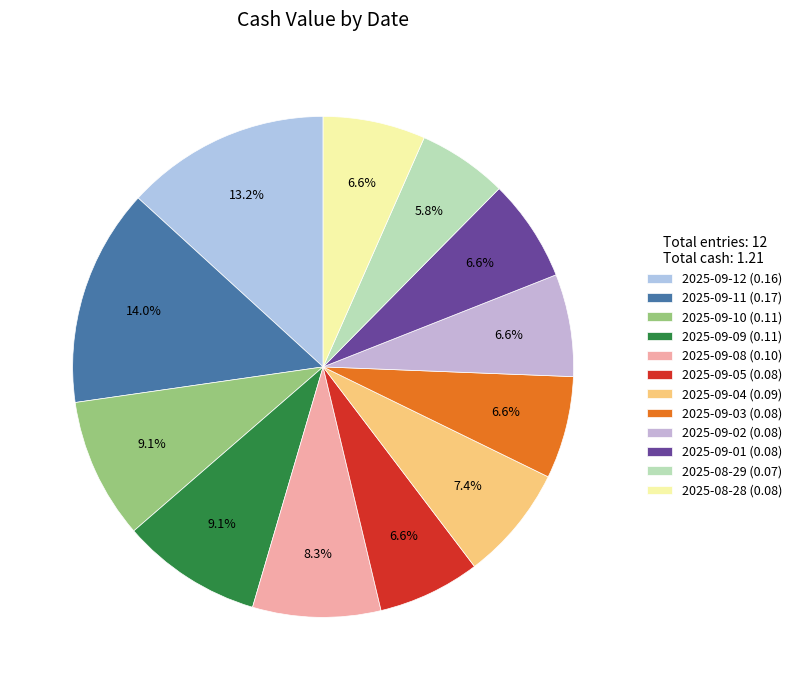

Count the number of slices in the pie.

12